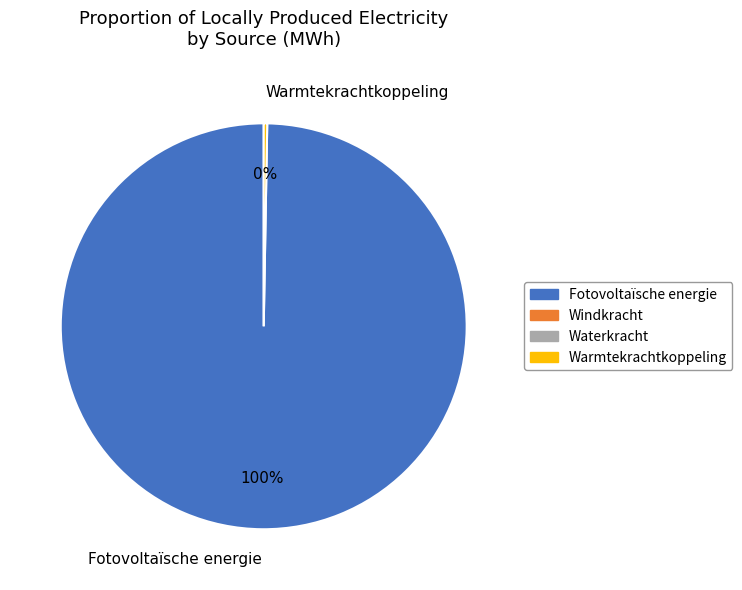

Is it true that Warmtekrachtkoppeling is 0% of the pie?

True